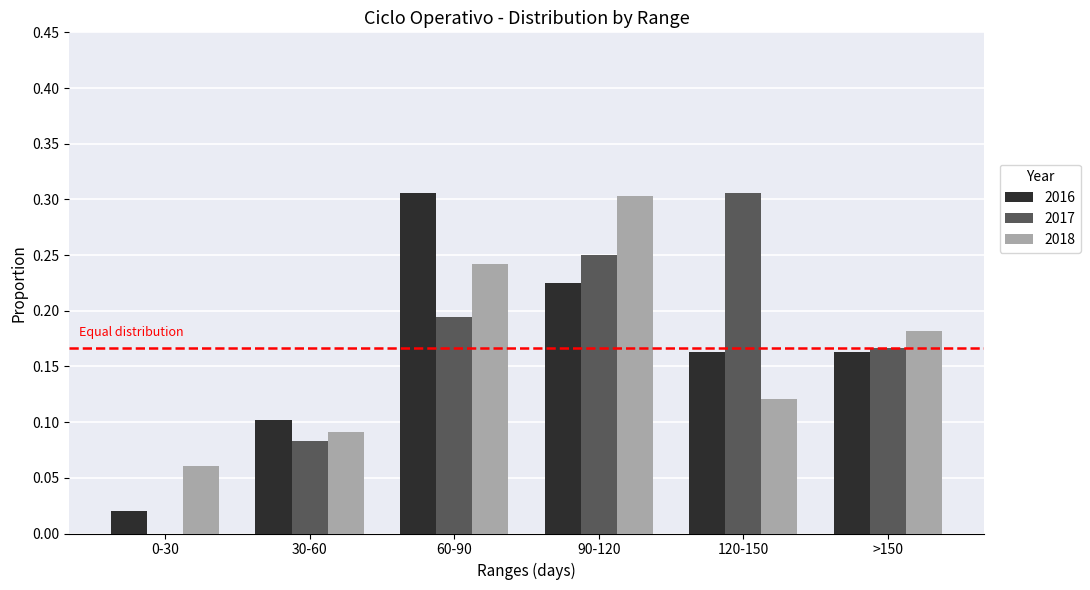

Which series changed the most between 30-60 and 60-90?

2016